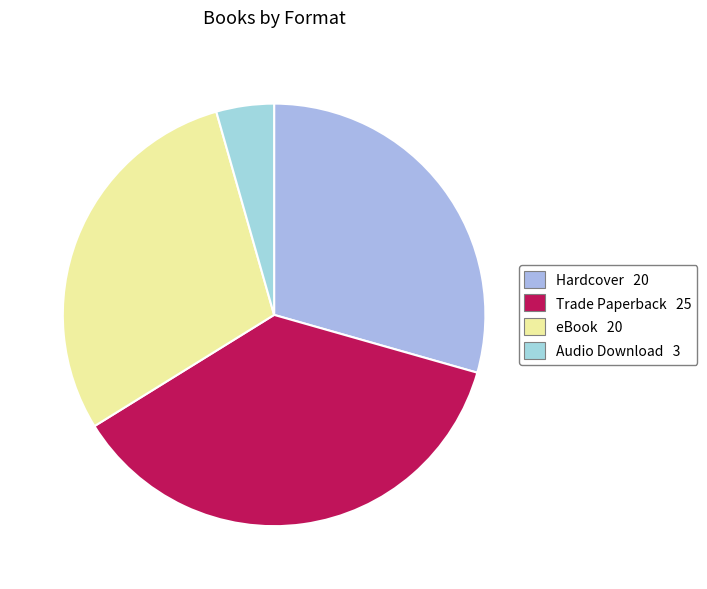

Is it true that Hardcover is 36% of the pie?

False